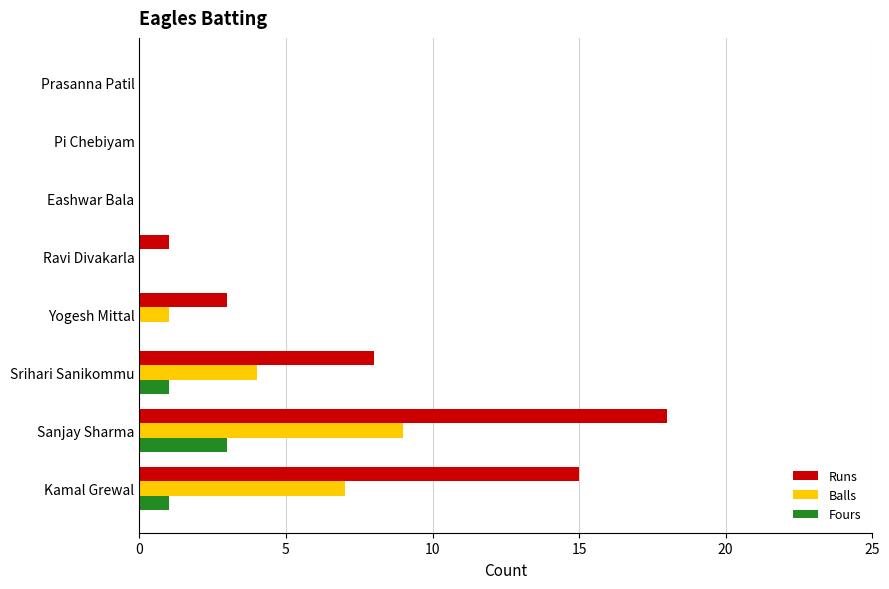

What is the sum of all Fours values?

5